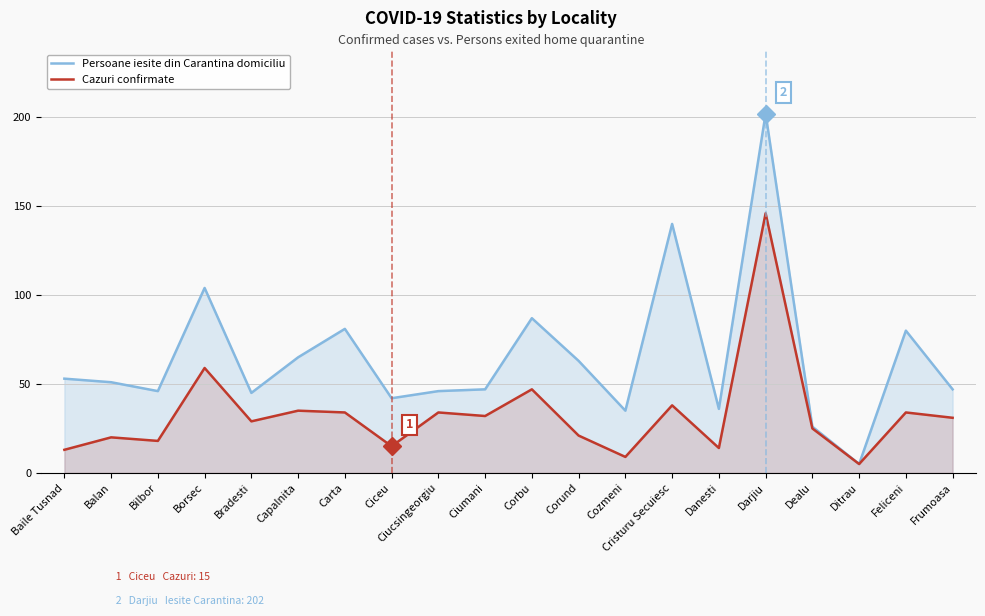

At which category does Persoane iesite din Carantina domiciliu reach its first local valley?

Bilbor